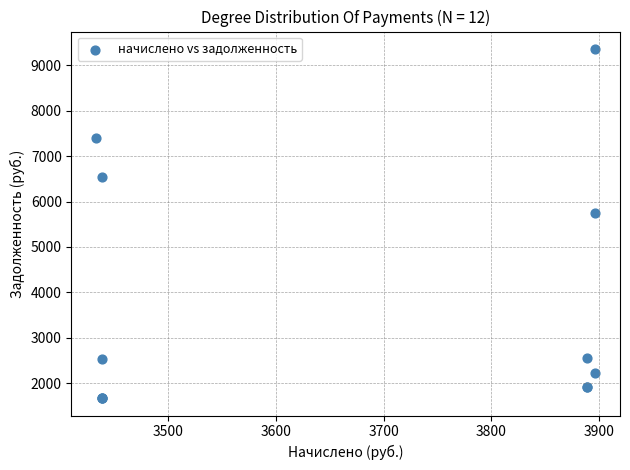

What Y value in the scatter plot is closest to 5515?

5738.0